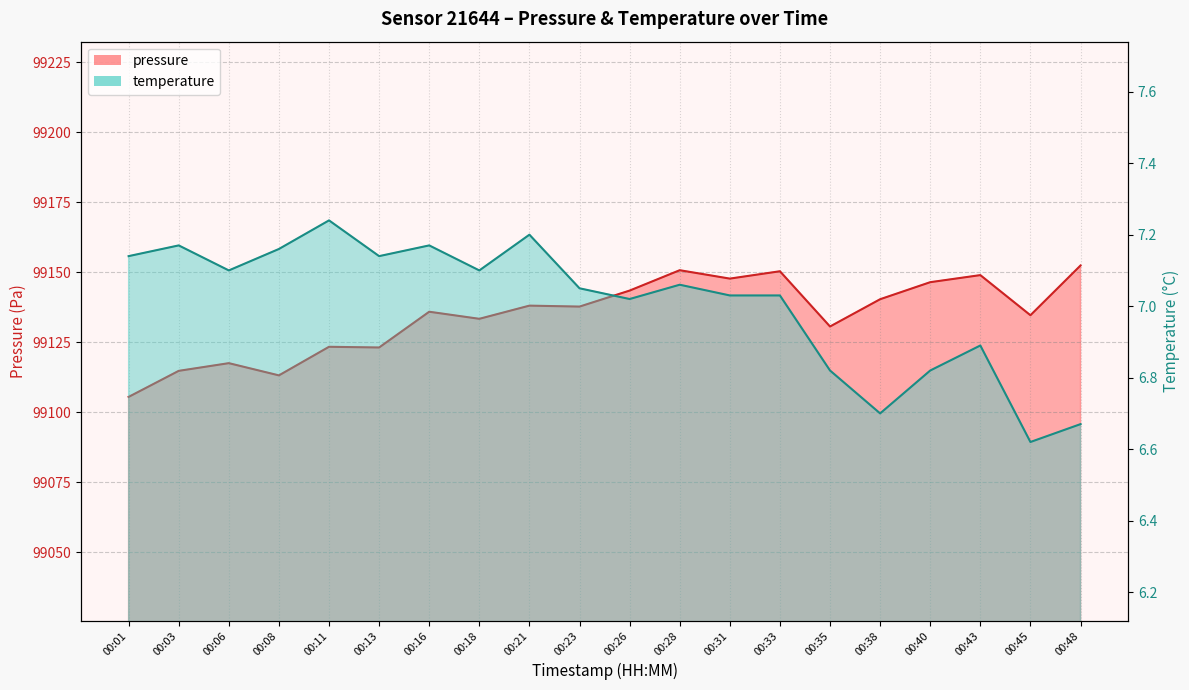

True or false: pressure and temperature intersect in this chart.

False